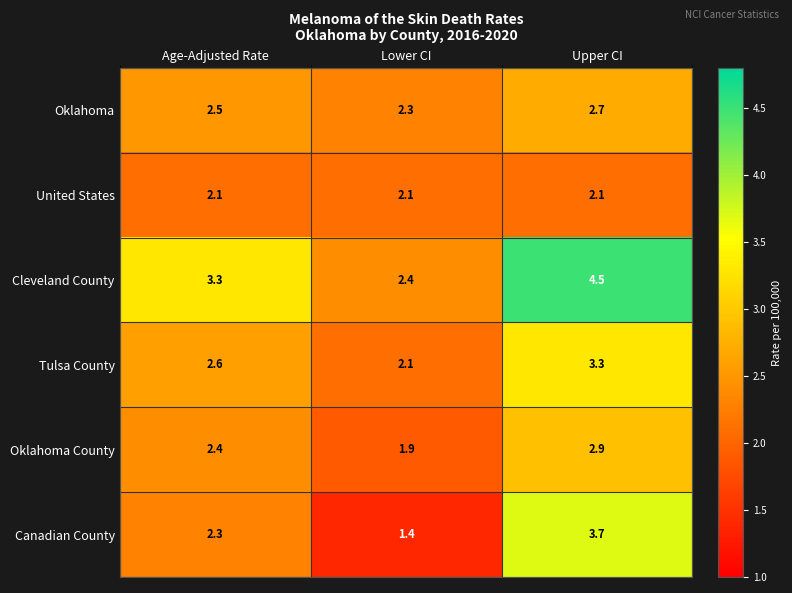

Reading right to left, extract all data points from this chart.

Oklahoma: Upper CI=2.7	Lower CI=2.3	Age-Adjusted Rate=2.5
United States: Upper CI=2.1	Lower CI=2.1	Age-Adjusted Rate=2.1
Cleveland County: Upper CI=4.5	Lower CI=2.4	Age-Adjusted Rate=3.3
Tulsa County: Upper CI=3.3	Lower CI=2.1	Age-Adjusted Rate=2.6
Oklahoma County: Upper CI=2.9	Lower CI=1.9	Age-Adjusted Rate=2.4
Canadian County: Upper CI=3.7	Lower CI=1.4	Age-Adjusted Rate=2.3